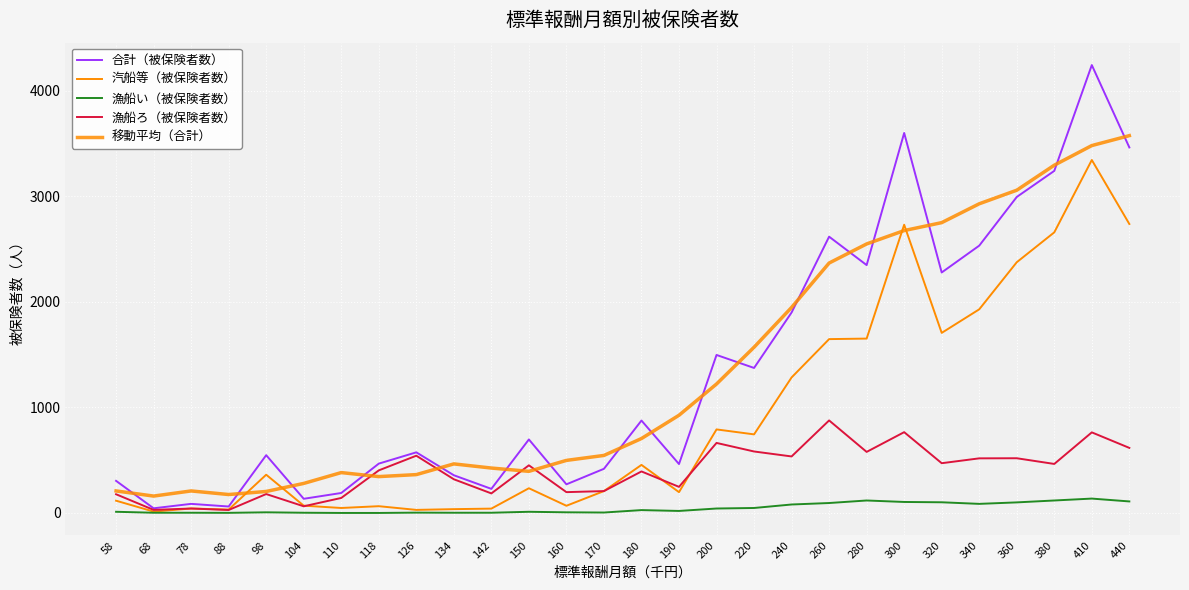

At which category is the sum across all series the highest?

410